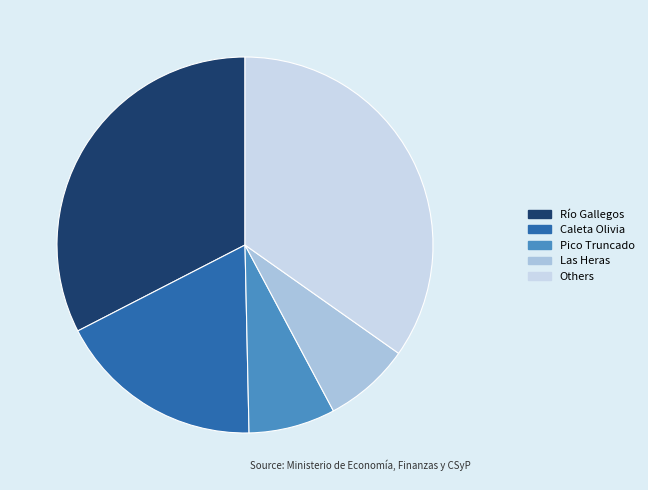

How many segments does this pie chart have?

5